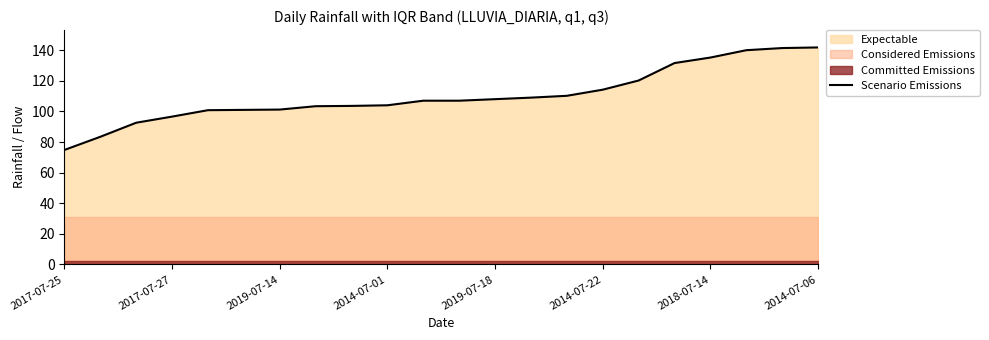

True or false: there are more than 0 points higher than both neighbors.

False